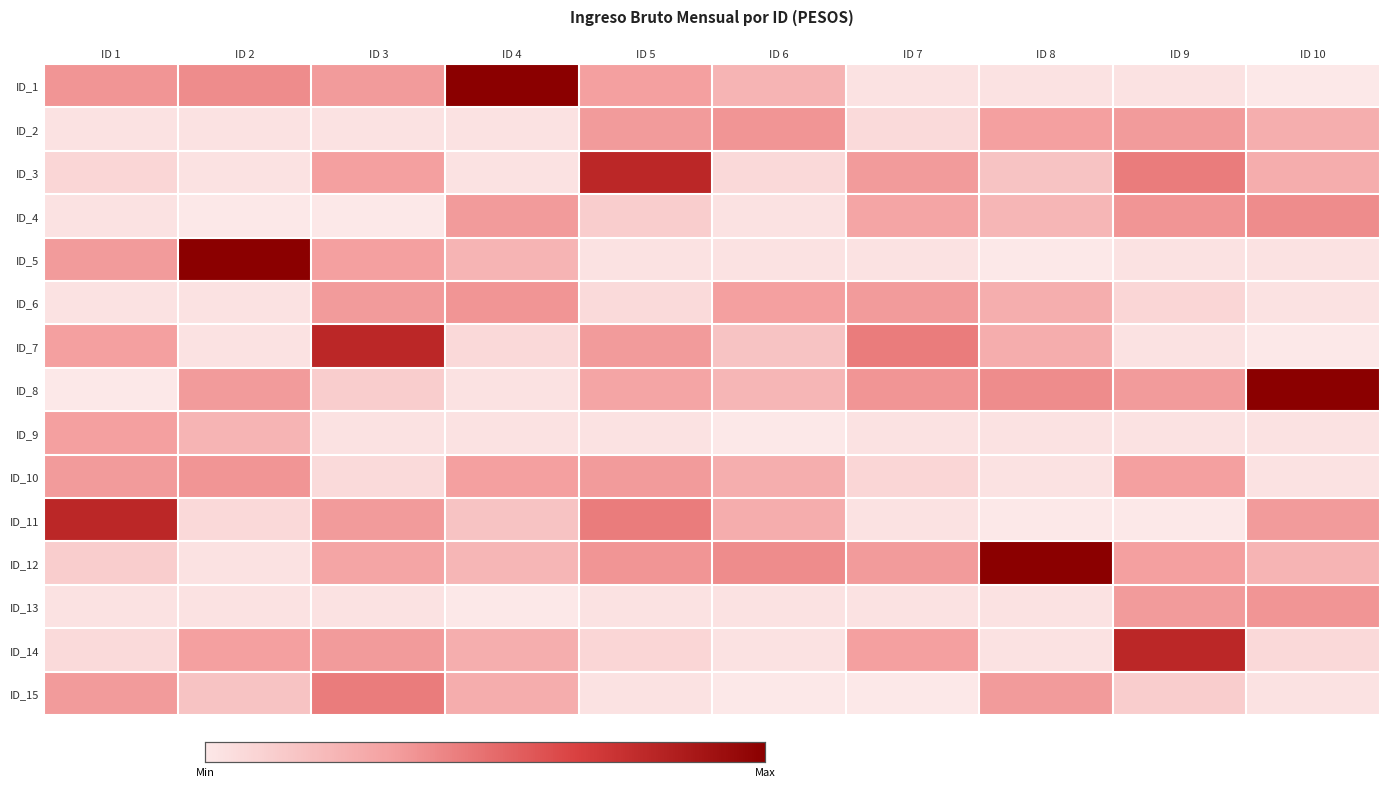

Reading right to left, list all the values displayed in this chart.

ID_1: ID 10=8404.9	ID 9=10191.4	ID 8=10191.4	ID 7=10191.4	ID 6=22291.0	ID 5=27633.7	ID 4=66400.6	ID 3=28728.3	ID 2=31626.9	ID 1=29878.2
ID_2: ID 10=23955.4	ID 9=28728.3	ID 8=27589.3	ID 7=12191.4	ID 6=29878.2	ID 5=28728.3	ID 4=10191.4	ID 3=10191.4	ID 2=10191.4	ID 1=10191.4
ID_3: ID 10=24204.3	ID 9=34734.3	ID 8=18351.2	ID 7=28728.3	ID 6=12466.9	ID 5=54345.5	ID 4=10191.4	ID 3=27487.3	ID 2=10191.4	ID 1=13191.4
ID_4: ID 10=31626.9	ID 9=29878.2	ID 8=21931.0	ID 7=26448.8	ID 6=10191.4	ID 5=15473.0	ID 4=28728.3	ID 3=8404.9	ID 2=8404.9	ID 1=10191.4
ID_5: ID 10=10191.4	ID 9=10191.4	ID 8=8404.9	ID 7=10191.4	ID 6=10191.4	ID 5=10191.4	ID 4=22291.0	ID 3=27633.7	ID 2=66400.6	ID 1=28728.3
ID_6: ID 10=10191.4	ID 9=13191.4	ID 8=23955.4	ID 7=28728.3	ID 6=27589.3	ID 5=12191.4	ID 4=29878.2	ID 3=28728.3	ID 2=10191.4	ID 1=10191.4
ID_7: ID 10=8404.9	ID 9=10191.4	ID 8=24204.3	ID 7=34734.3	ID 6=18351.2	ID 5=28728.3	ID 4=12466.9	ID 3=54345.5	ID 2=10191.4	ID 1=27487.3
ID_8: ID 10=66400.6	ID 9=28728.3	ID 8=31626.9	ID 7=29878.2	ID 6=21931.0	ID 5=26448.8	ID 4=10191.4	ID 3=15473.0	ID 2=28728.3	ID 1=8404.9
ID_9: ID 10=10191.4	ID 9=10191.4	ID 8=10191.4	ID 7=10191.4	ID 6=8404.9	ID 5=10191.4	ID 4=10191.4	ID 3=10191.4	ID 2=22291.0	ID 1=27633.7
ID_10: ID 10=10191.4	ID 9=27487.3	ID 8=10191.4	ID 7=13191.4	ID 6=23955.4	ID 5=28728.3	ID 4=27589.3	ID 3=12191.4	ID 2=29878.2	ID 1=28728.3
ID_11: ID 10=28728.3	ID 9=8404.9	ID 8=8404.9	ID 7=10191.4	ID 6=24204.3	ID 5=34734.3	ID 4=18351.2	ID 3=28728.3	ID 2=12466.9	ID 1=54345.5
ID_12: ID 10=22291.0	ID 9=27633.7	ID 8=66400.6	ID 7=28728.3	ID 6=31626.9	ID 5=29878.2	ID 4=21931.0	ID 3=26448.8	ID 2=10191.4	ID 1=15473.0
ID_13: ID 10=29878.2	ID 9=28728.3	ID 8=10191.4	ID 7=10191.4	ID 6=10191.4	ID 5=10191.4	ID 4=8404.9	ID 3=10191.4	ID 2=10191.4	ID 1=10191.4
ID_14: ID 10=12466.9	ID 9=54345.5	ID 8=10191.4	ID 7=27487.3	ID 6=10191.4	ID 5=13191.4	ID 4=23955.4	ID 3=28728.3	ID 2=27589.3	ID 1=12191.4
ID_15: ID 10=10191.4	ID 9=15473.0	ID 8=28728.3	ID 7=8404.9	ID 6=8404.9	ID 5=10191.4	ID 4=24204.3	ID 3=34734.3	ID 2=18351.2	ID 1=28728.3